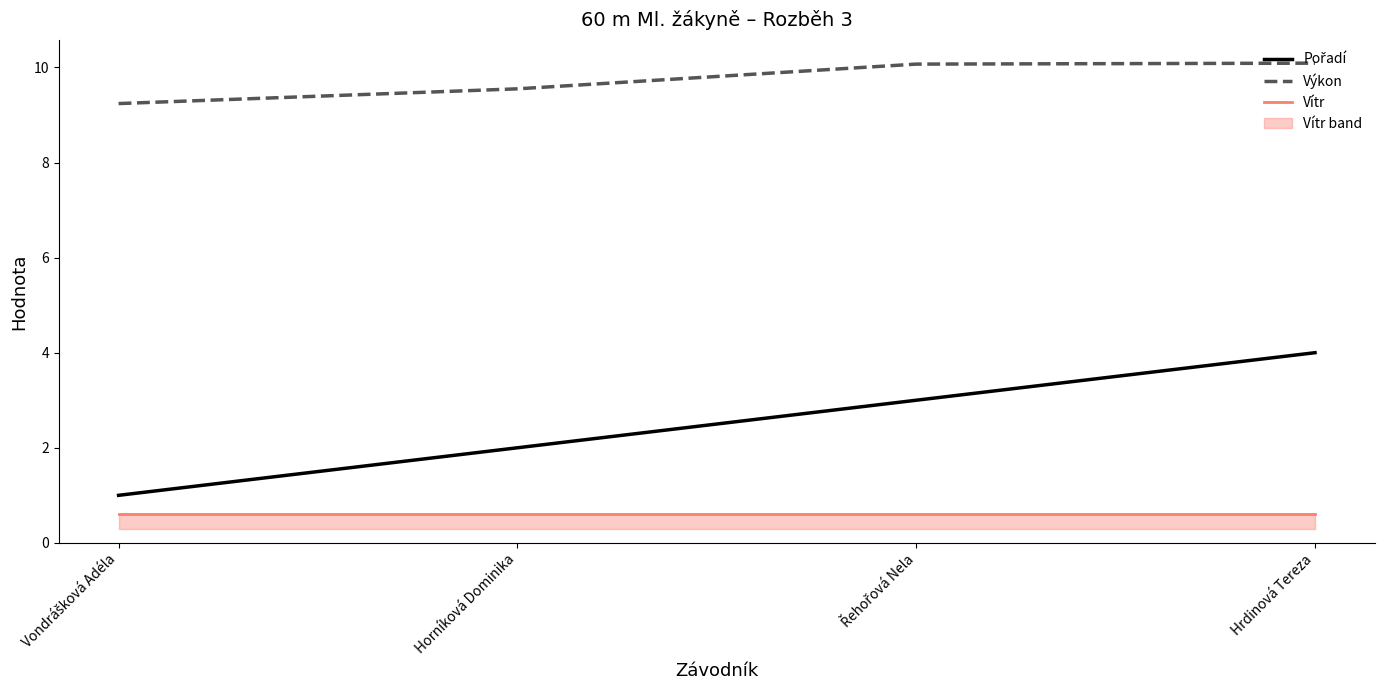

What is the total value across all series at Horníková Dominika?

12.2